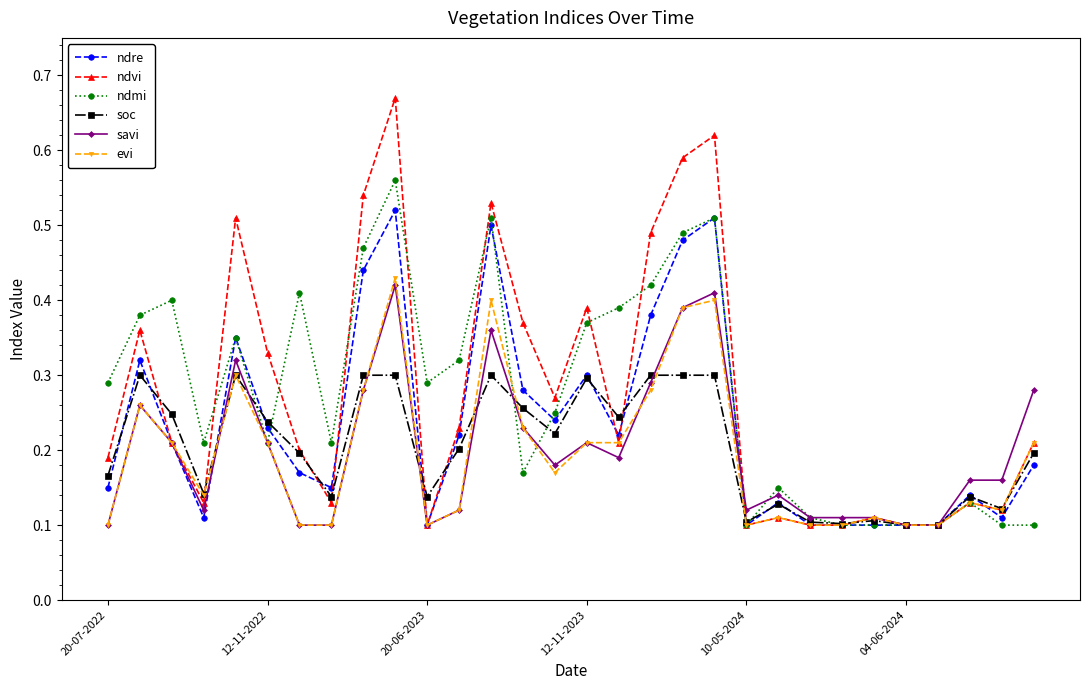

Which series ends up on top after the final intersection of ndvi and ndre?

ndvi